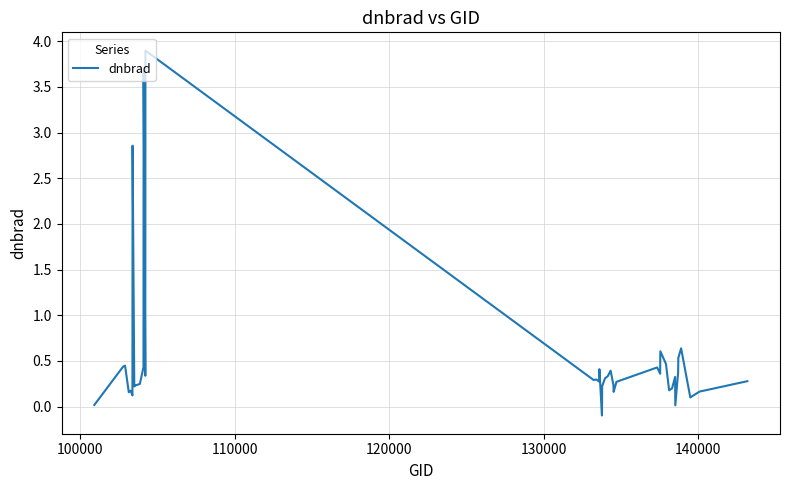

What is the greatest value displayed?

3.9